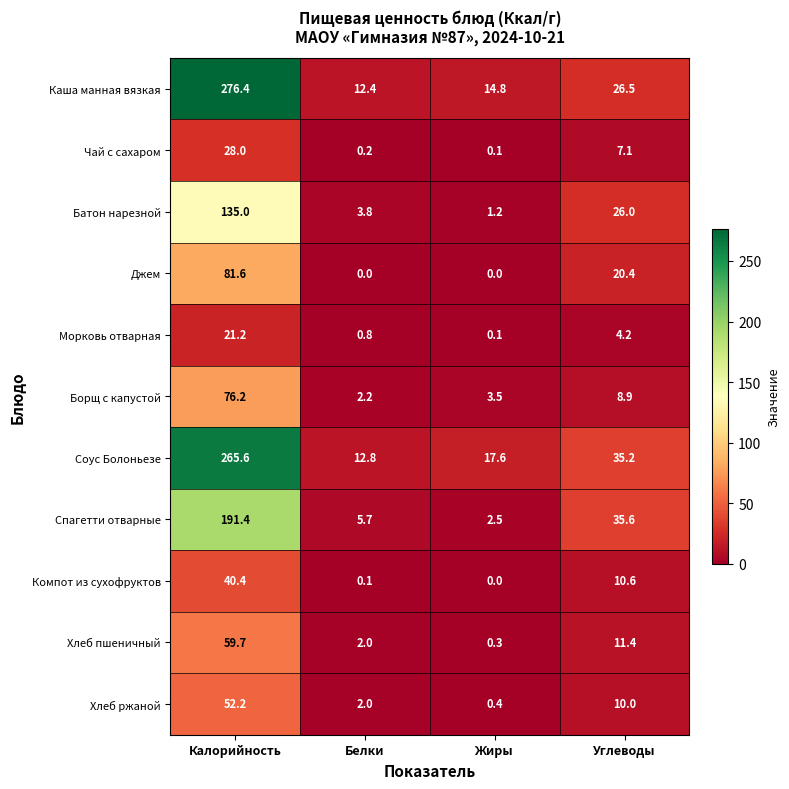

The Батон нарезной series shows 16.0 at Углеводы. True or false?

False